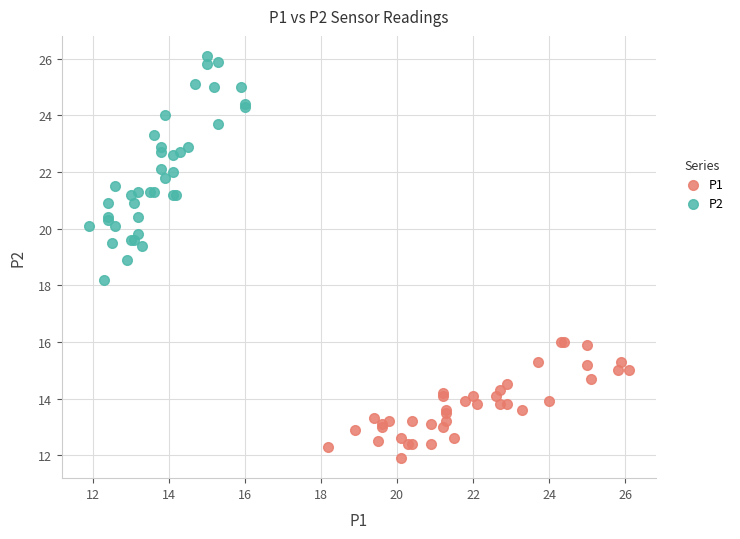

Which series reaches the minimum Y coordinate?

P1